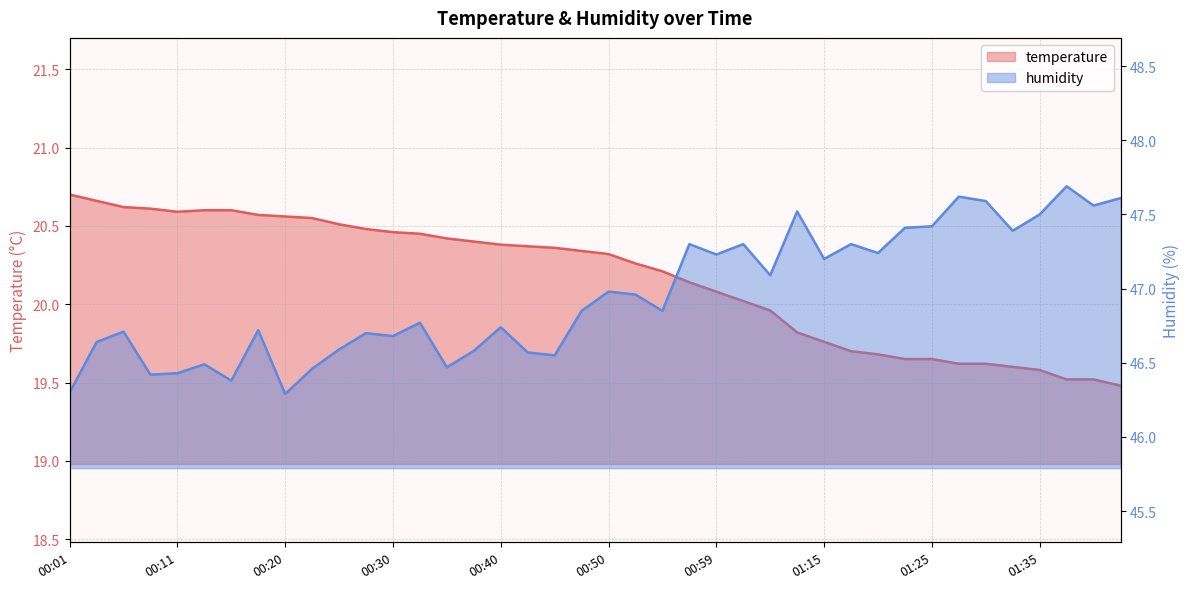

How many lines are shown in the chart?

2